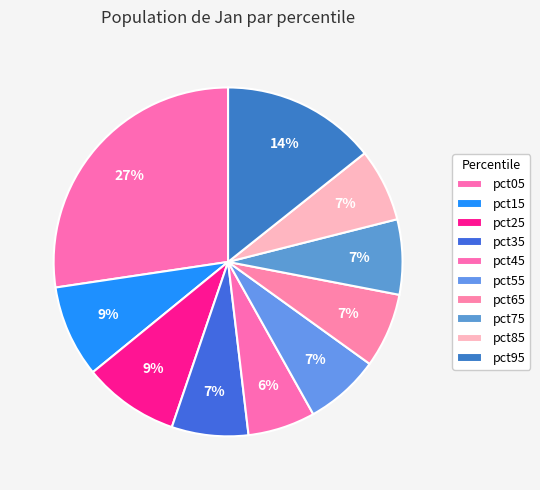

The pct45 slice represents 6% of the pie. True or false?

True